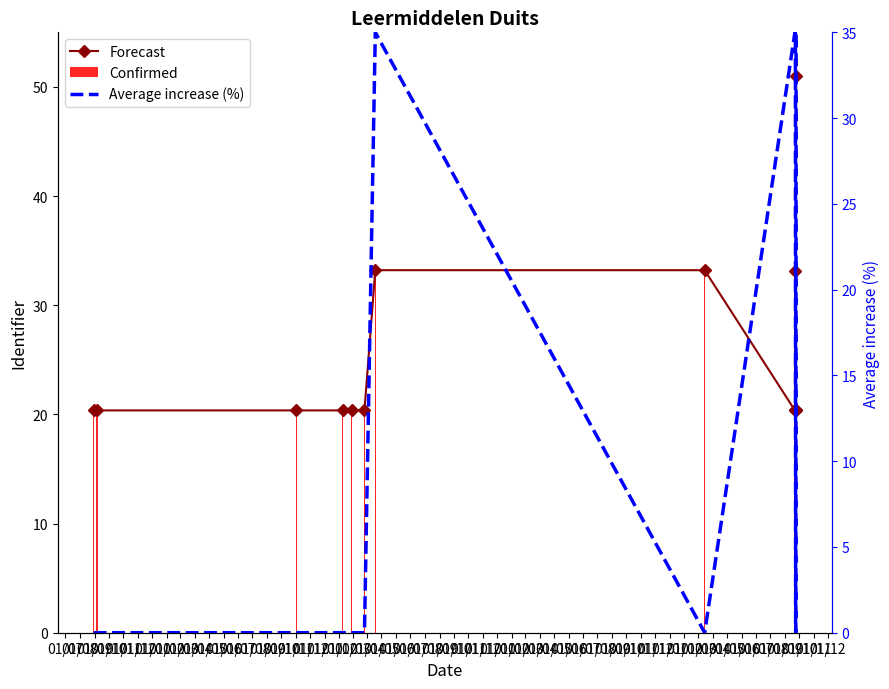

Where is Forecast nearest to the value 35?

01/01